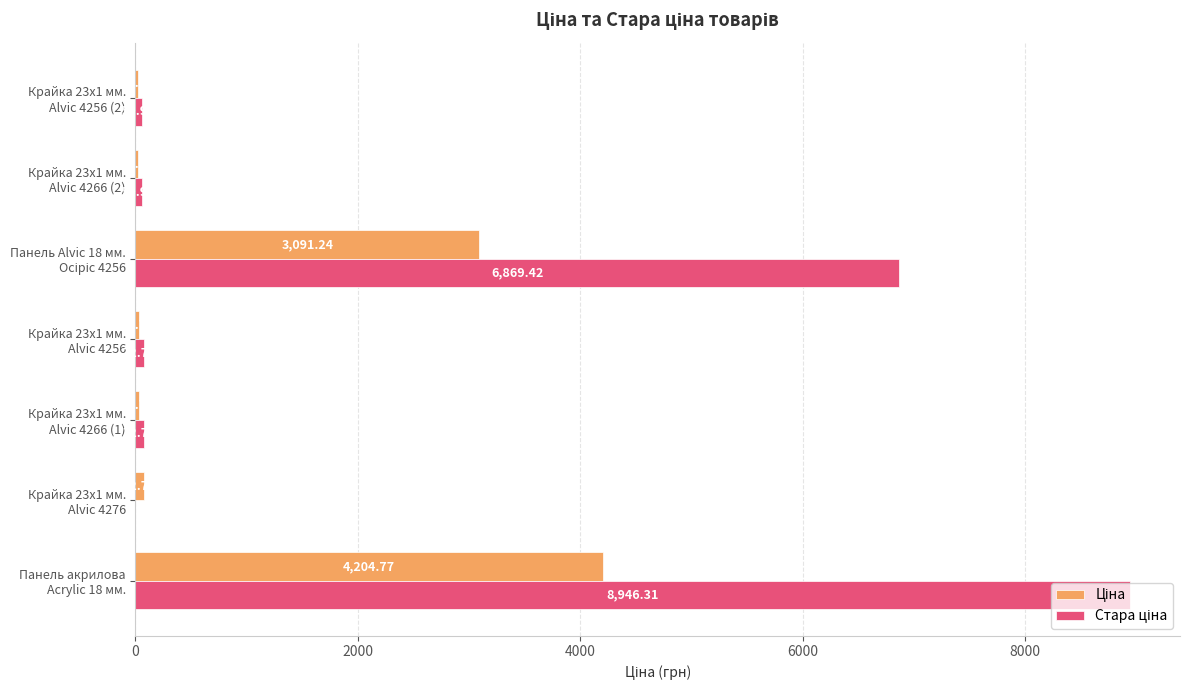

Count the number of data series in this chart.

2